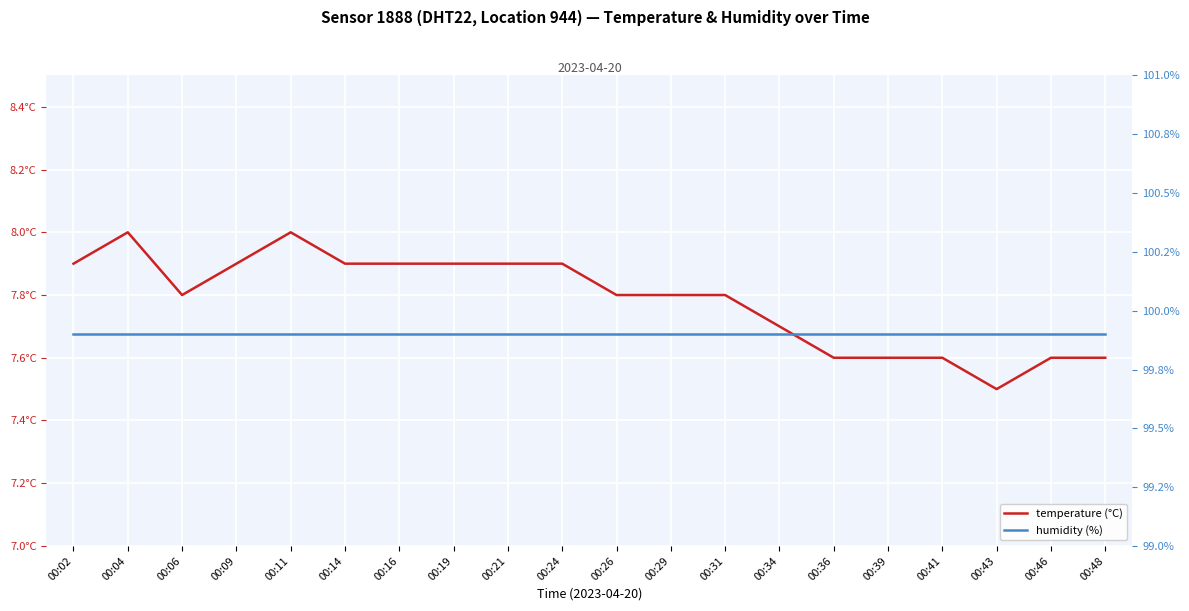

The humidity (%) series shows 99.9 at 00:46. True or false?

True